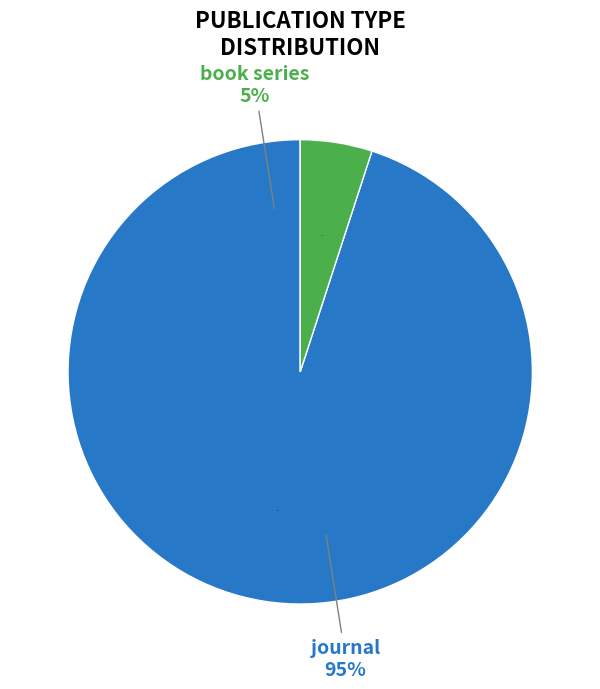

Does journal account for over 50% of the chart?

Yes